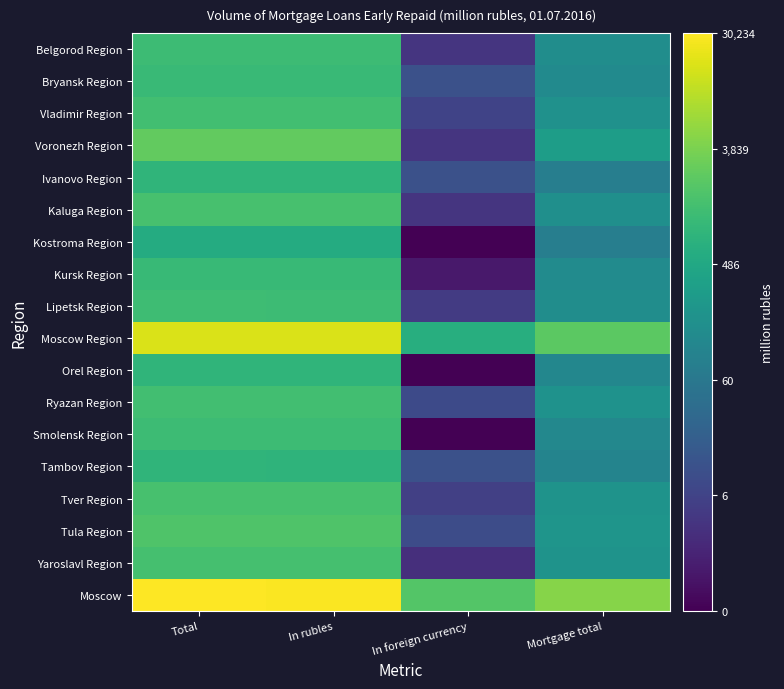

Count the number of data series in this chart.

18